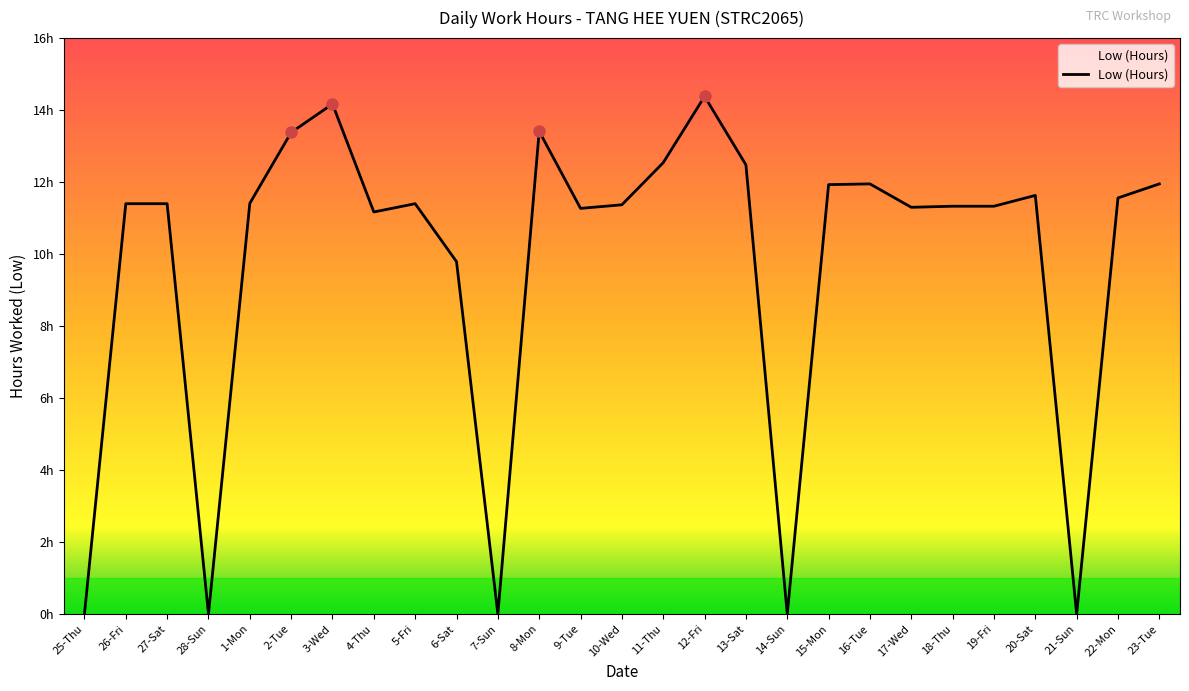

What is the difference between the second highest and second lowest values?

14.2